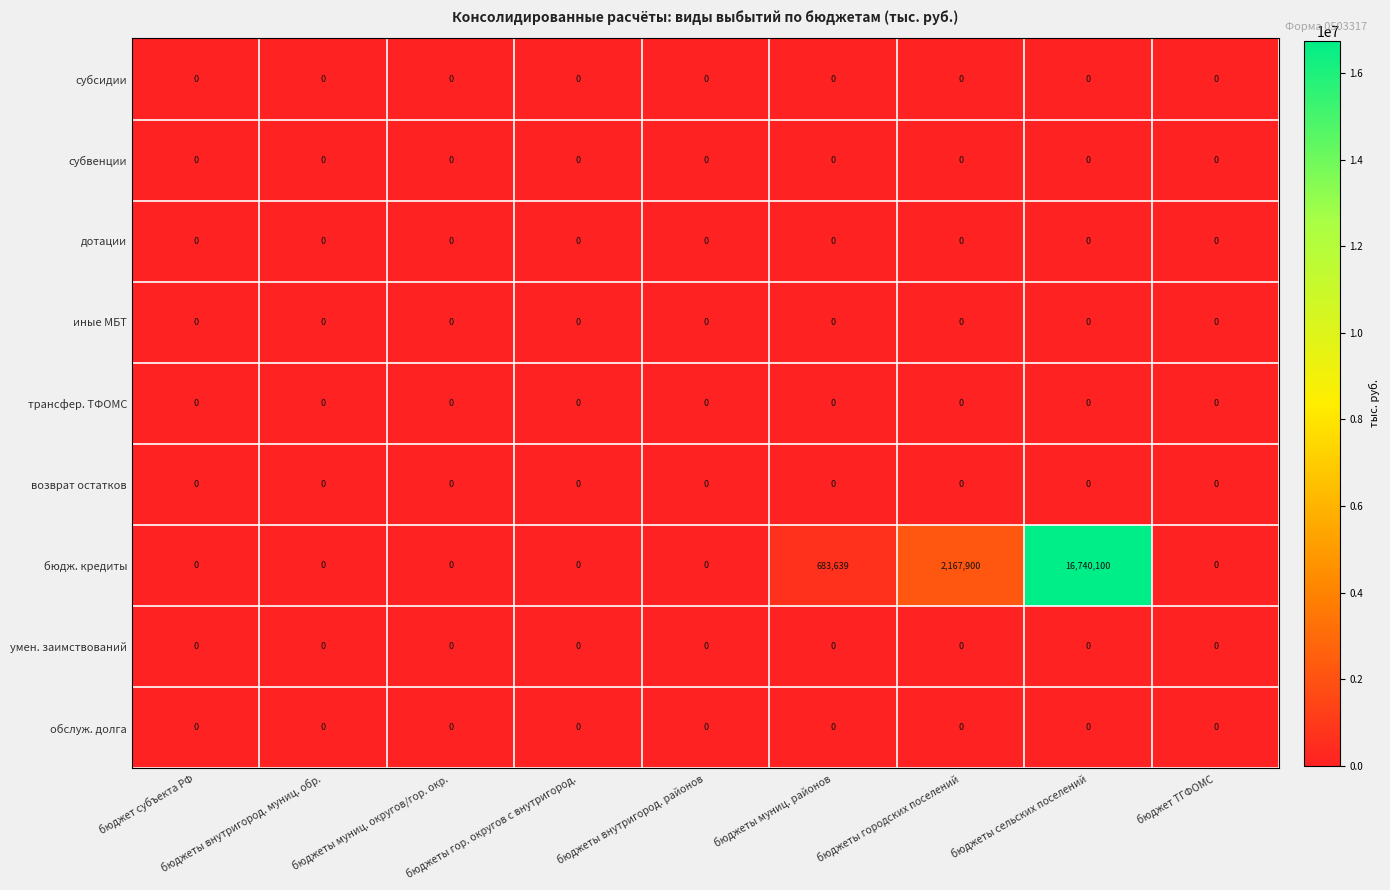

How many series are shown in this chart?

9